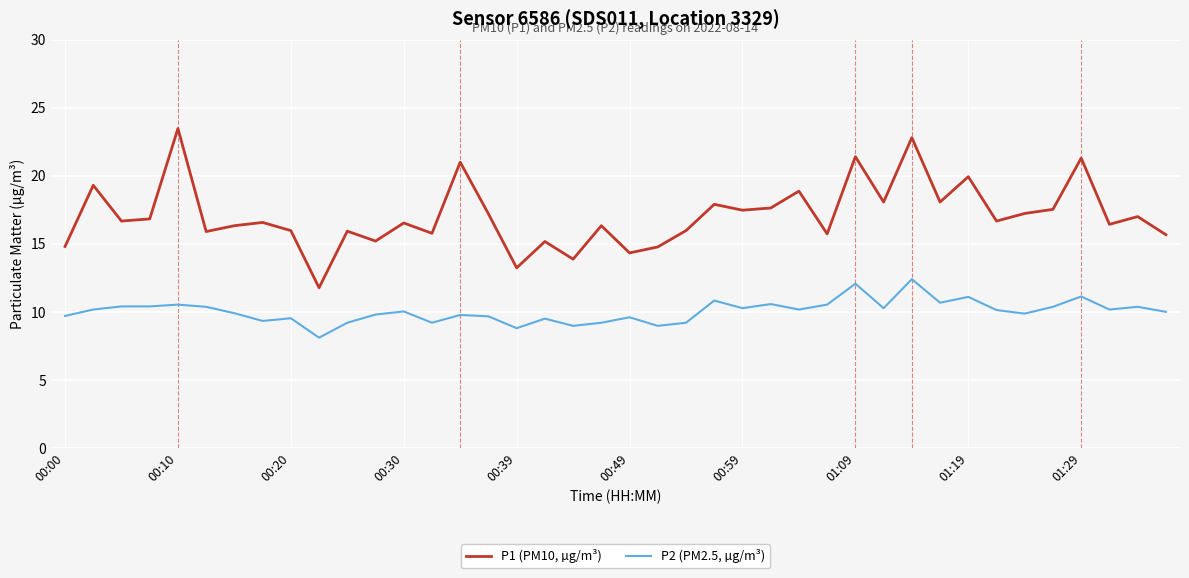

Which series has the largest range (max minus min)?

P1 (PM10, µg/m³)